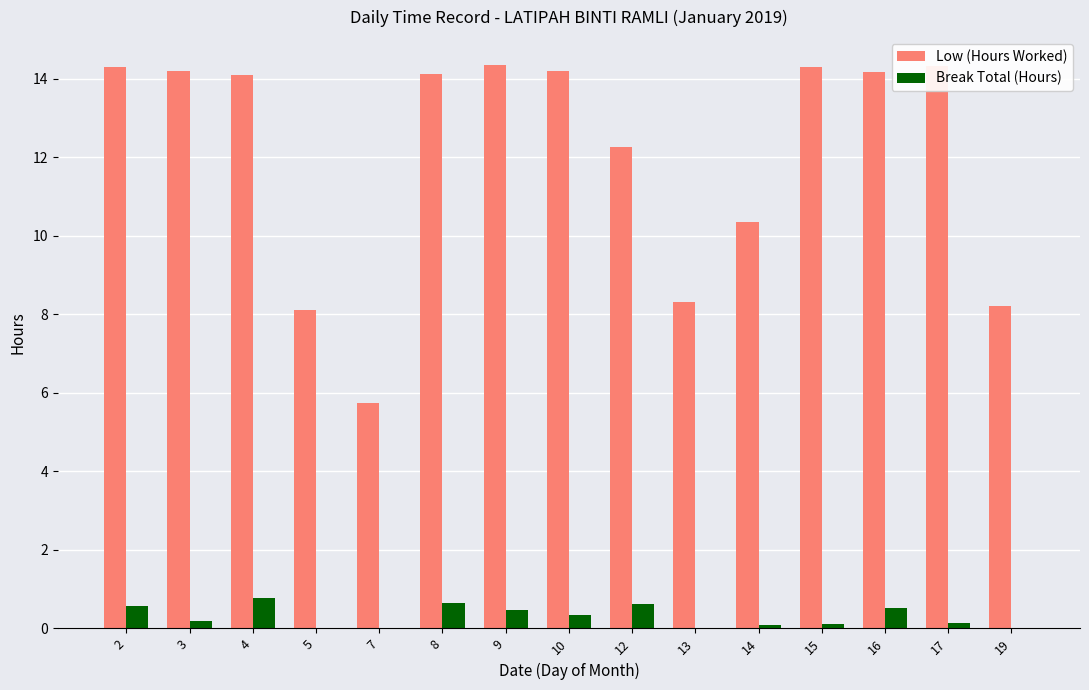

How many categories are shown in the chart?

15